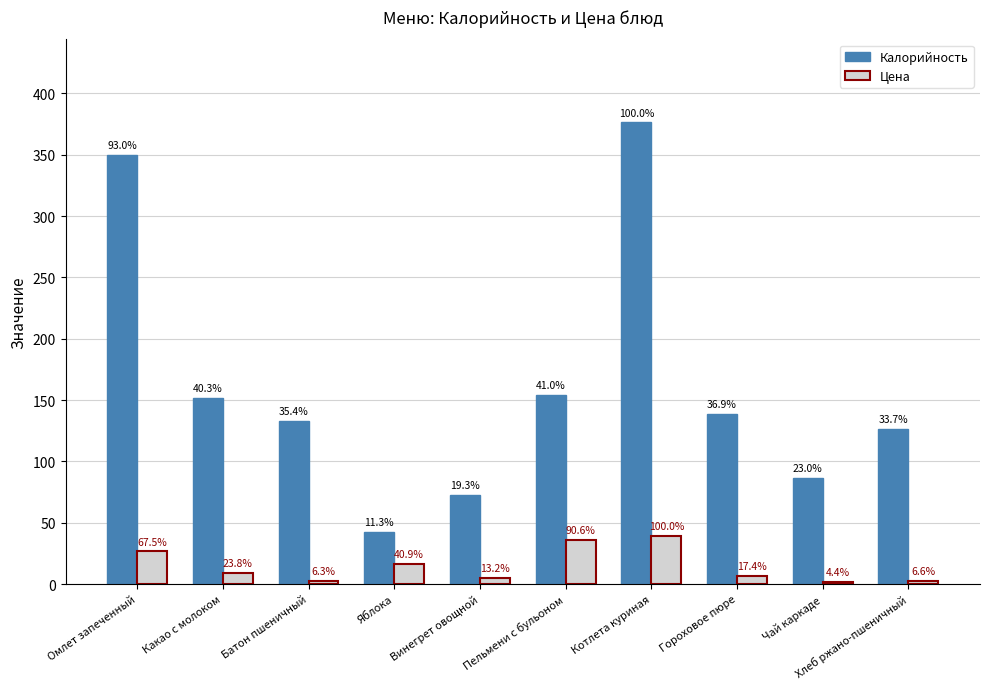

Reading right to left, what are all the values shown in this chart?

Калорийность: Хлеб ржано-пшеничный=126.7	Чай каркаде=86.4	Гороховое пюре=138.8	Котлета куриная=376.3	Пельмени с бульоном=154.3	Винегрет овощной=72.7	Яблока=42.7	Батон пшеничный=133.2	Какао с молоком=151.5	Омлет запеченный=349.9
Цена: Хлеб ржано-пшеничный=2.6	Чай каркаде=1.8	Гороховое пюре=6.8	Котлета куриная=39.3	Пельмени с бульоном=35.6	Винегрет овощной=5.2	Яблока=16.1	Батон пшеничный=2.5	Какао с молоком=9.3	Омлет запеченный=26.6